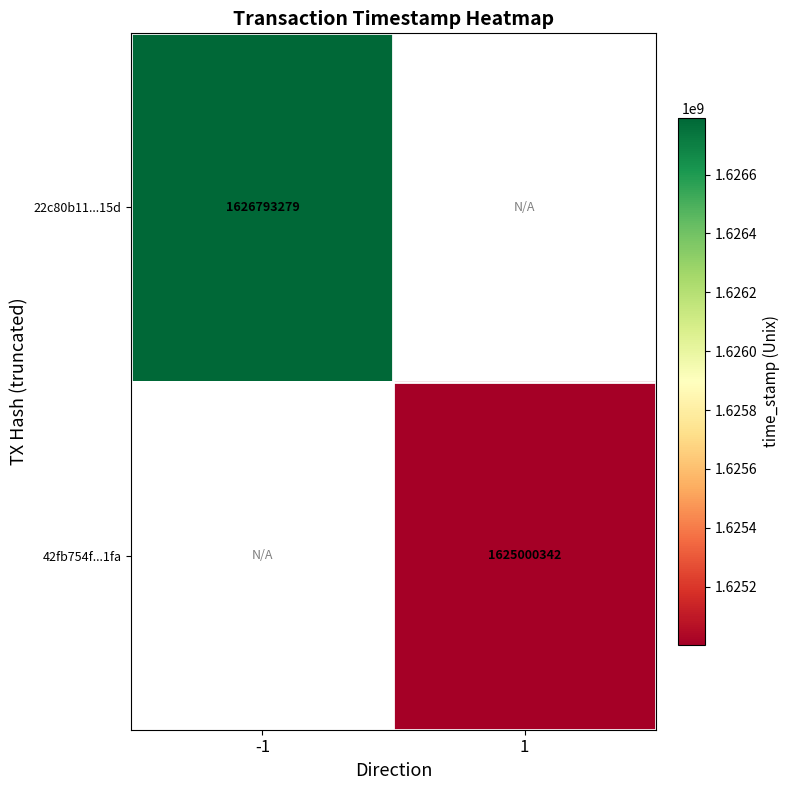

True or false: 22c80b11...15d has a value of 2436734149 at -1.

False